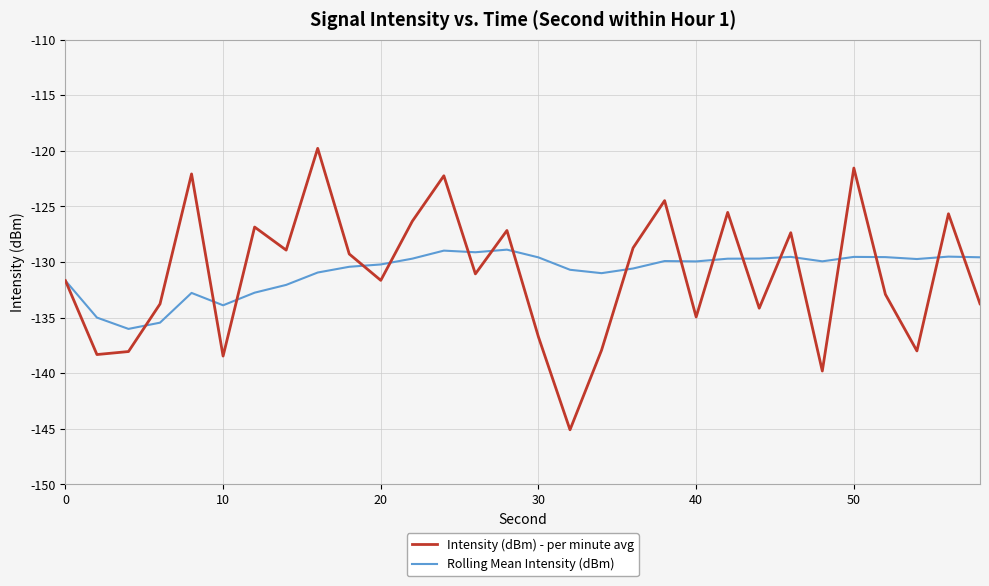

List the series in order of their peak value, highest first.

Intensity (dBm) - per minute avg, Rolling Mean Intensity (dBm)